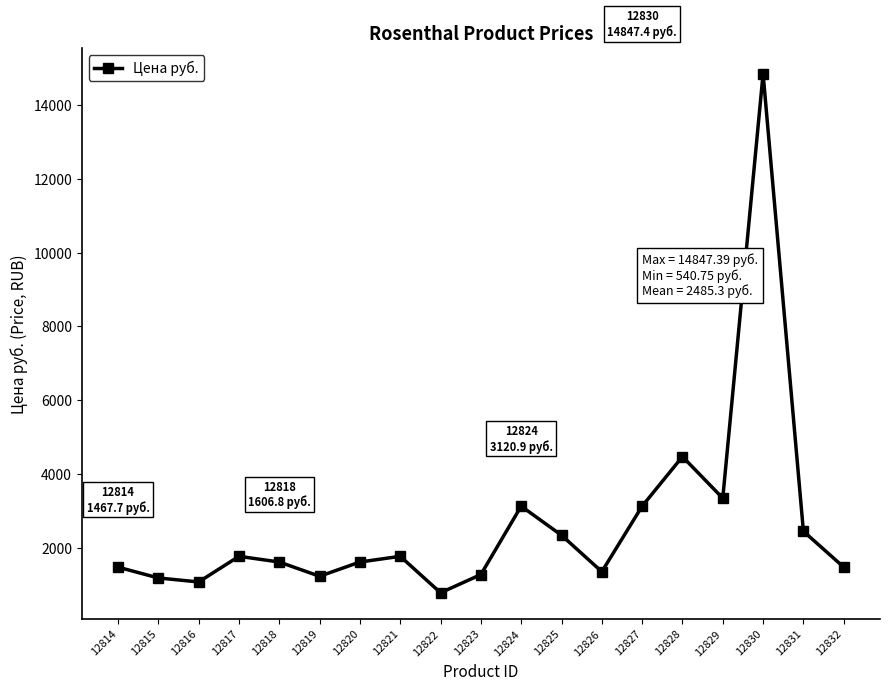

What is the ratio of the value at 12823 to the value at 12819?

1.0